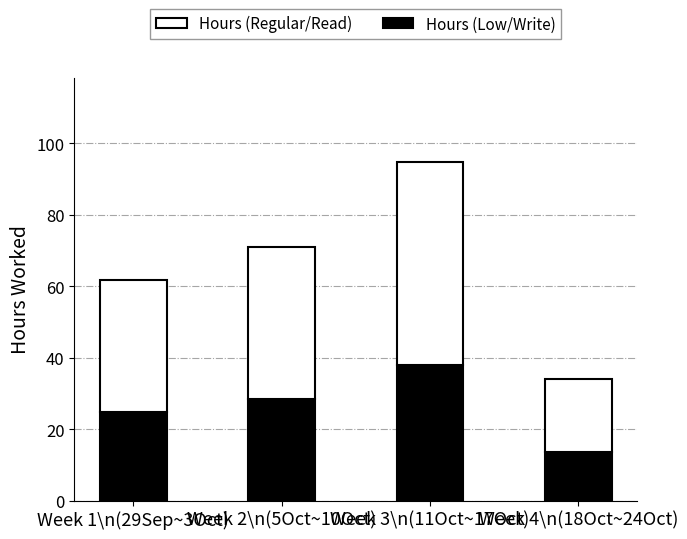

What is the total value across all series at Week 2\n(5Oct~10Oct)?

71.0